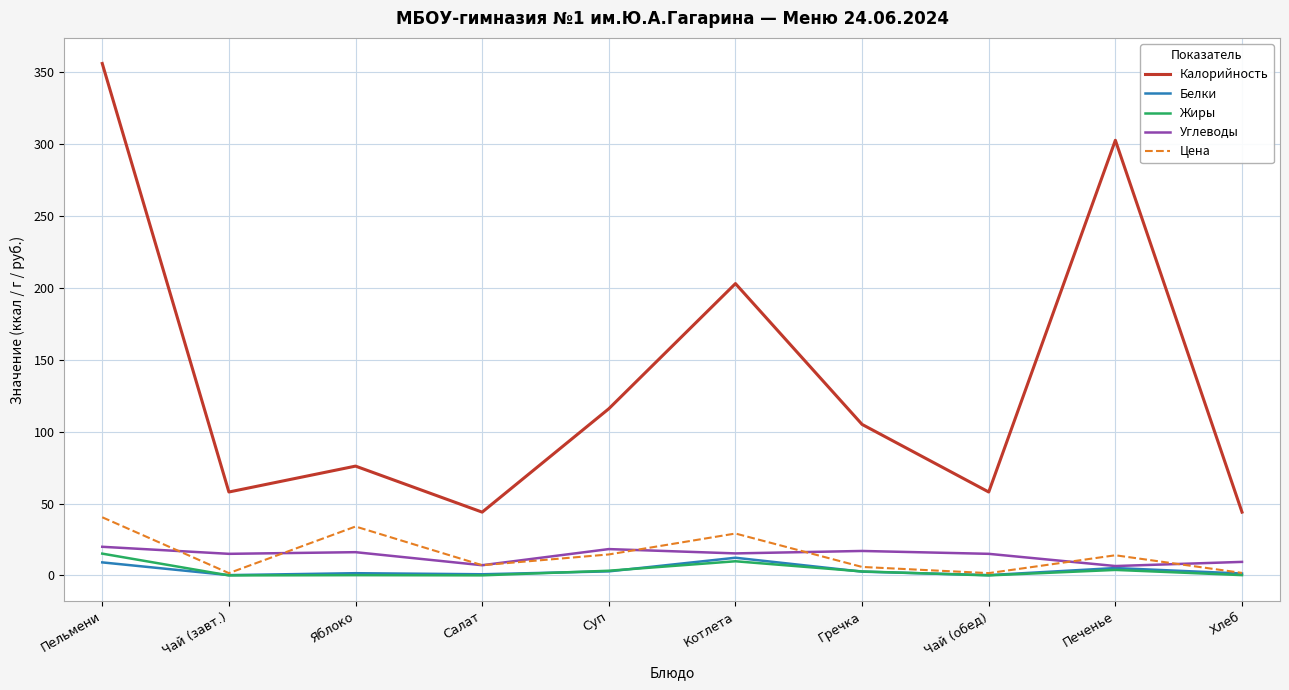

True or false: Жиры and Калорийность intersect in this chart.

False